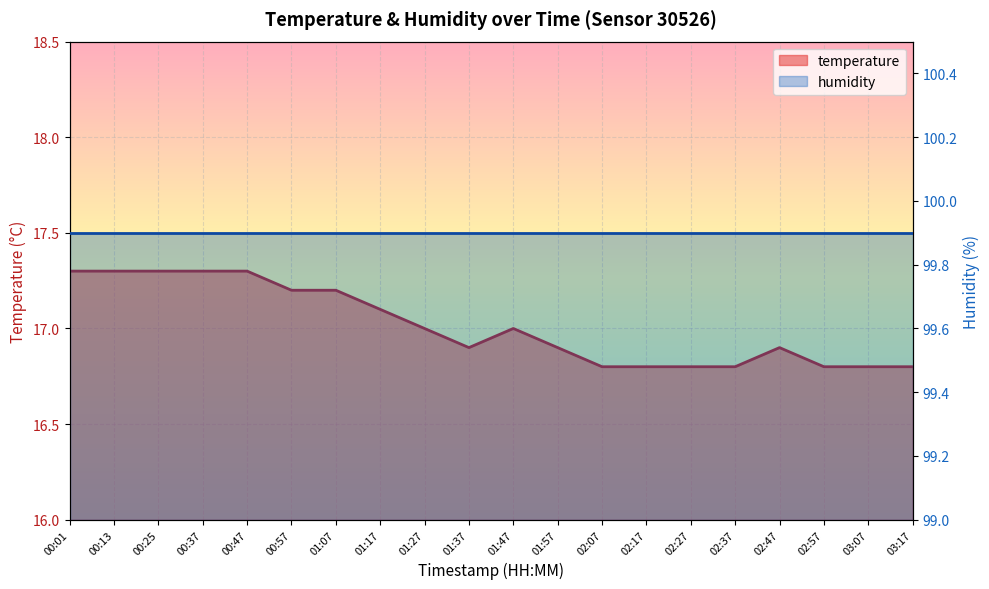

Read the value at 00:37.

17.3